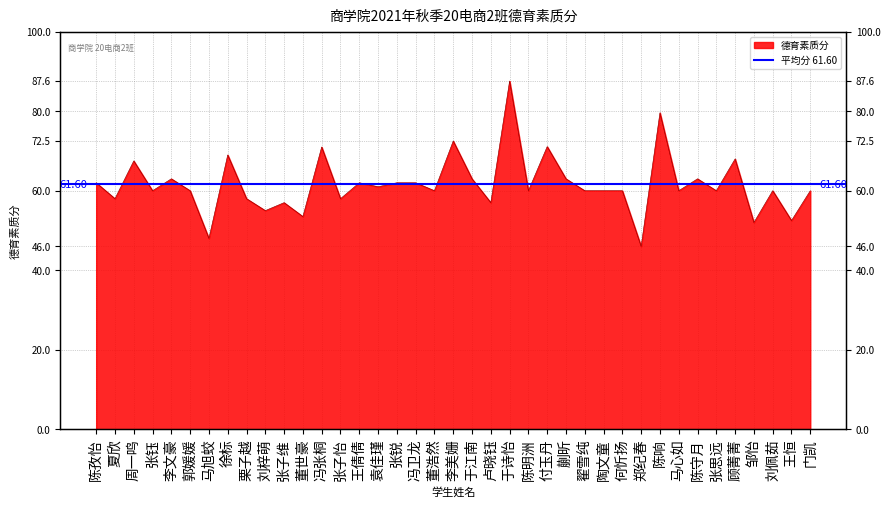

Rank the categories by value from lowest to highest.

郑纪春, 马旭蛟, 邹怡, 王恒, 董世豪, 刘梓萌, 张子维, 卢晓钰, 夏欣, 栗子越, 张子怡, 张钰, 郭媛媛, 董浩然, 陈明洲, 翟雪纯, 陶文童, 何忻扬, 马心如, 张思远, 刘佩茹, 门凯, 袁佳瑾, 陈孜怡, 王倩倩, 张锐, 冯卫龙, 李文豪, 于江南, 蒯昕, 陈守月, 周一鸣, 顾菁菁, 徐标, 冯张桐, 付玉丹, 李美姗, 陈响, 于诗怡